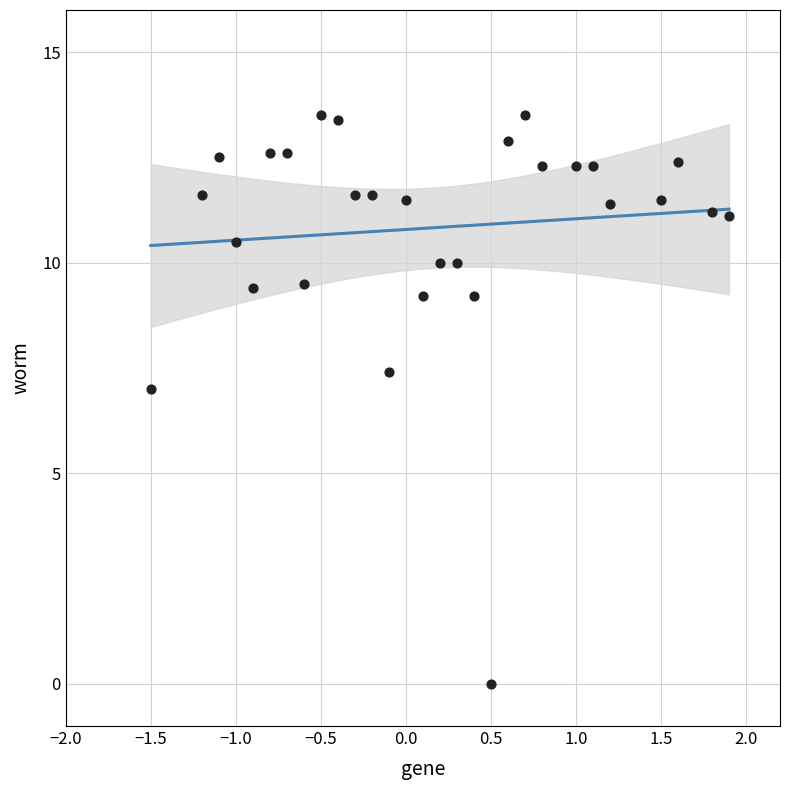

What Y value in the scatter plot is closest to 6?

7.0